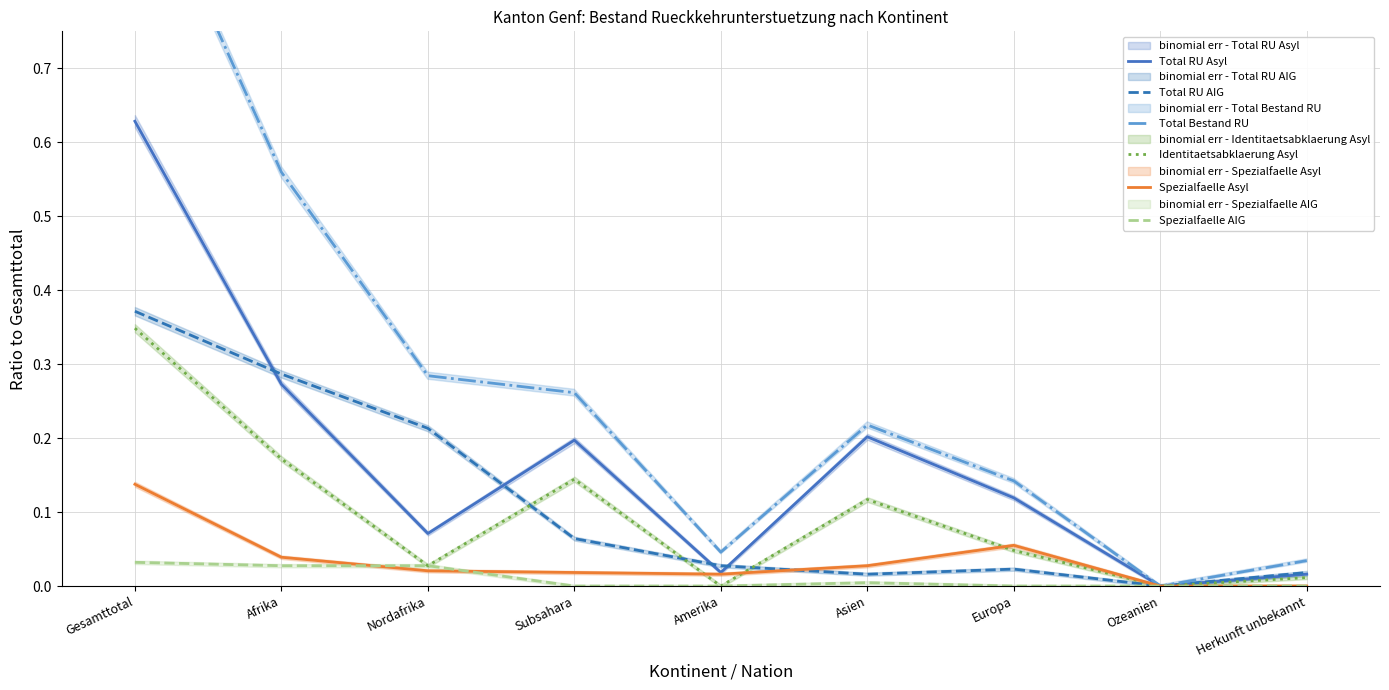

At Asien, list the series in order from largest to smallest.

Total Bestand RU, Total RU Asyl, Identitaetsabklaerung Asyl, Spezialfaelle Asyl, Total RU AIG, Spezialfaelle AIG